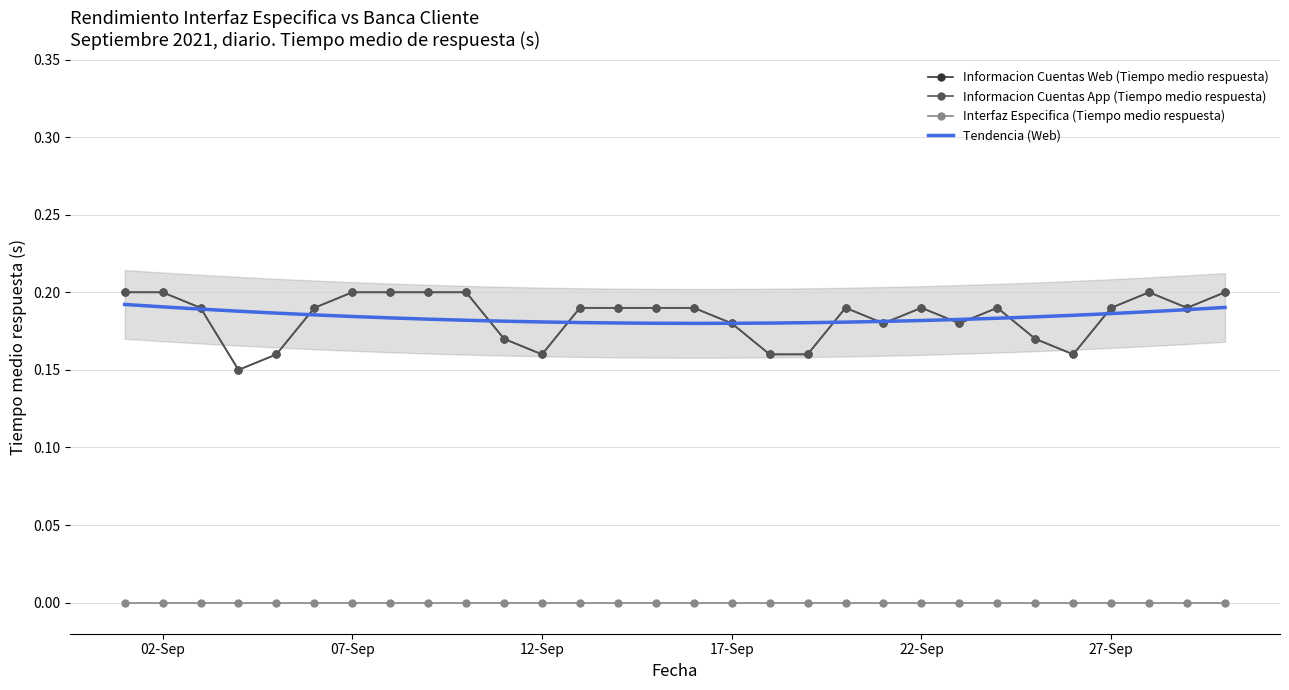

What is the average value of the Tendencia (Web) series?

0.2